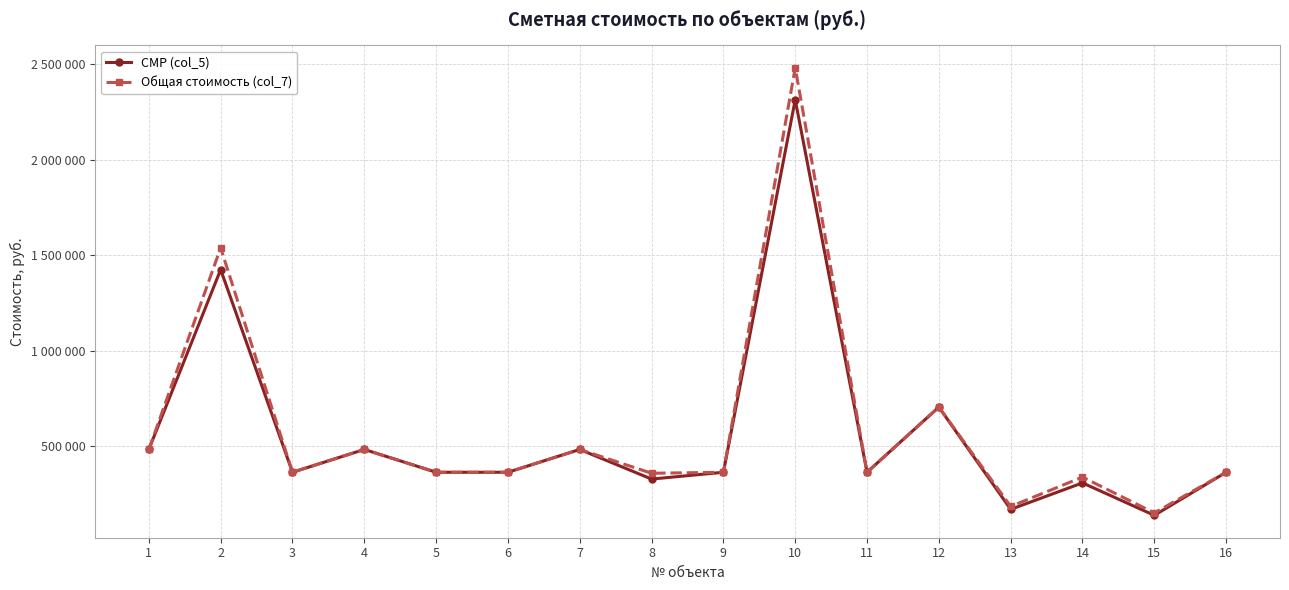

The value of Общая стоимость (col_7) at 8 is 357687. True or false?

True